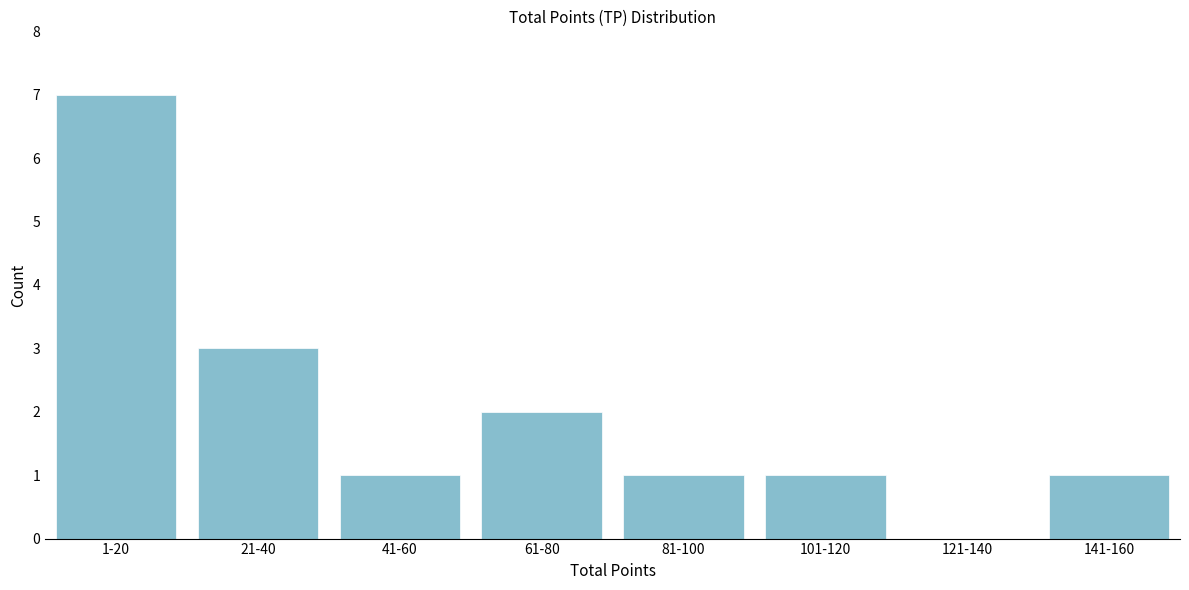

Reading left to right, extract all data points from this chart.

1-20=7	21-40=3	41-60=1	61-80=2	81-100=1	101-120=1	121-140=0	141-160=1